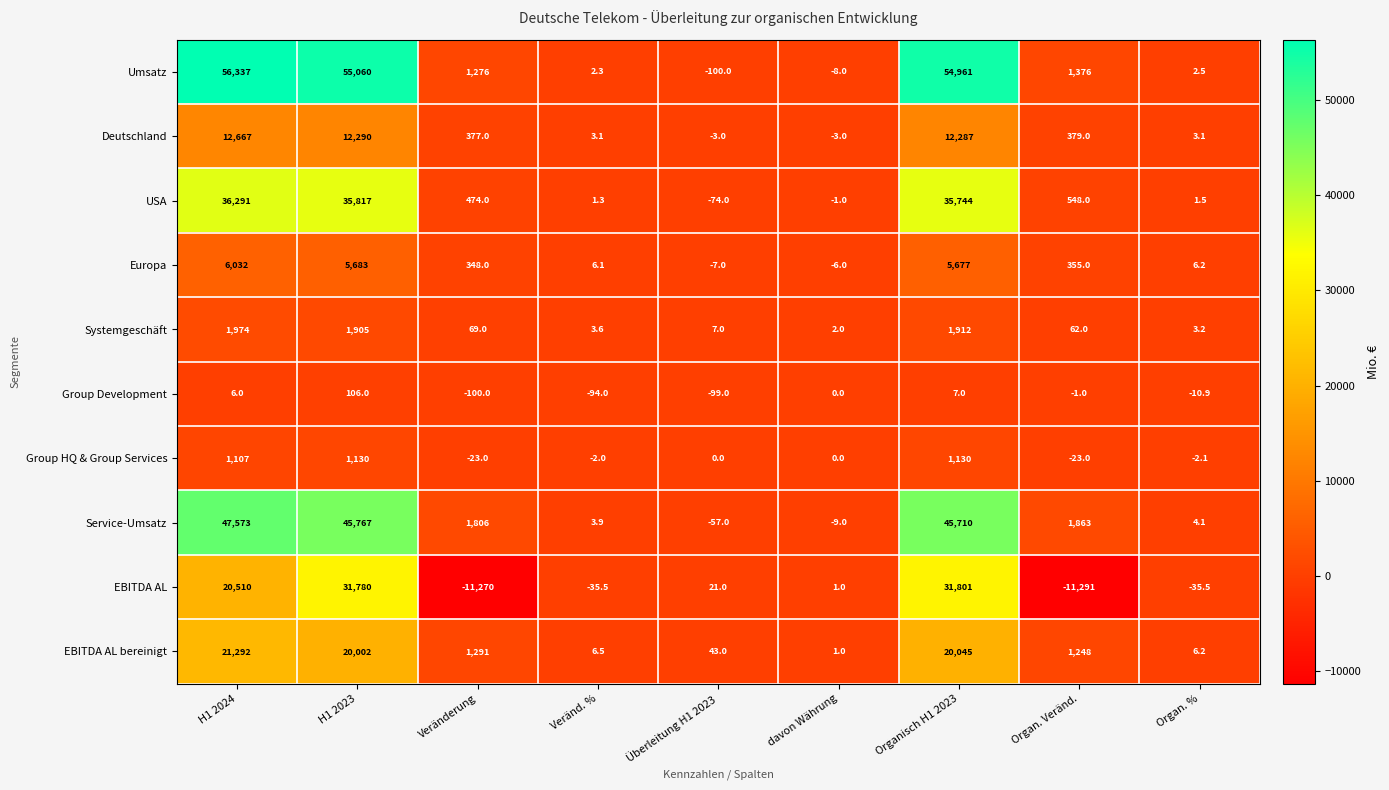

True or false: Europa has a value of 8.2 at Veränd. %.

False